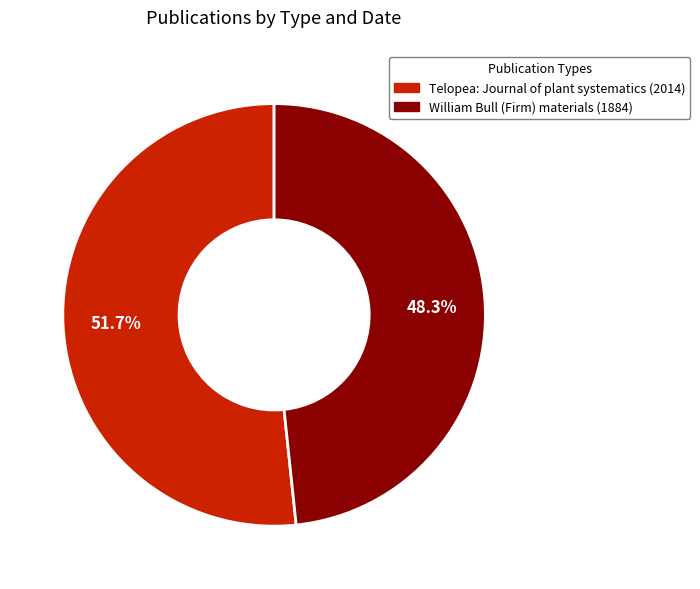

Is it true that Telopea: Journal of plant systematics (2014) is 52% of the pie?

True